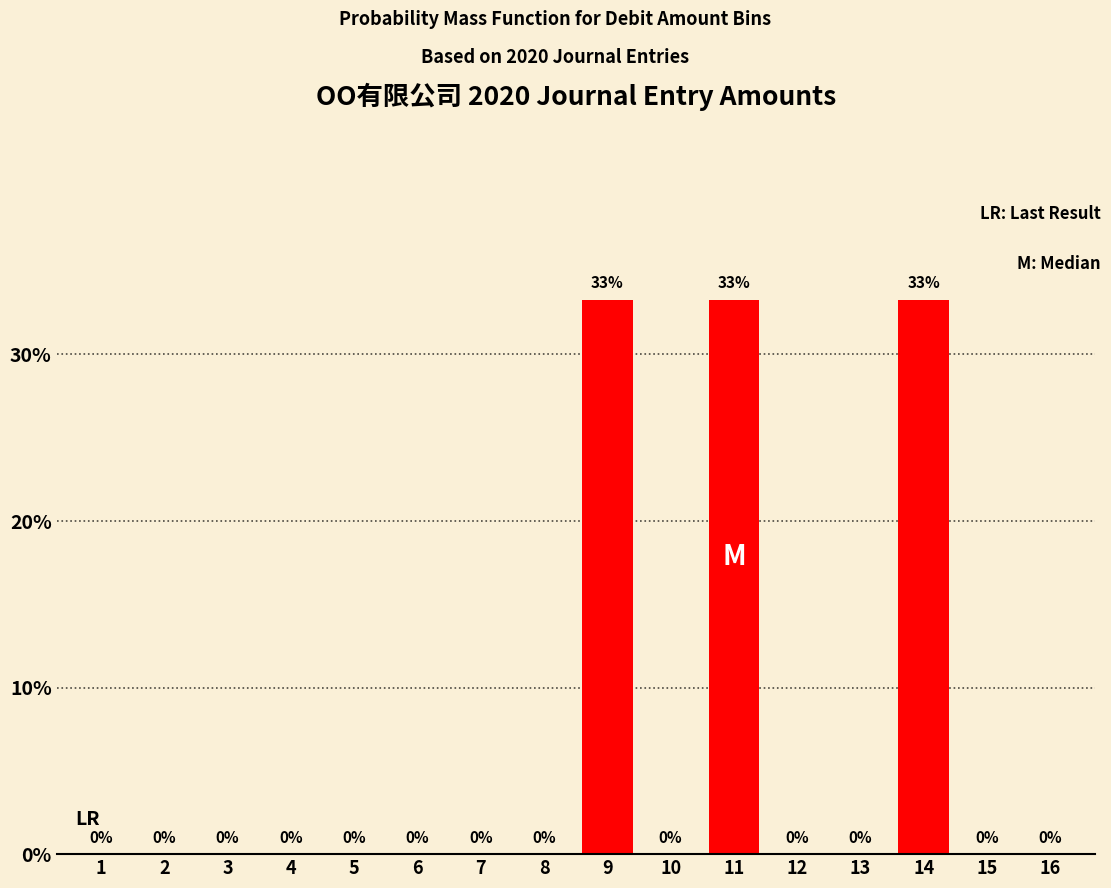

The chart shows a value of 0.0 at 12. True or false?

True